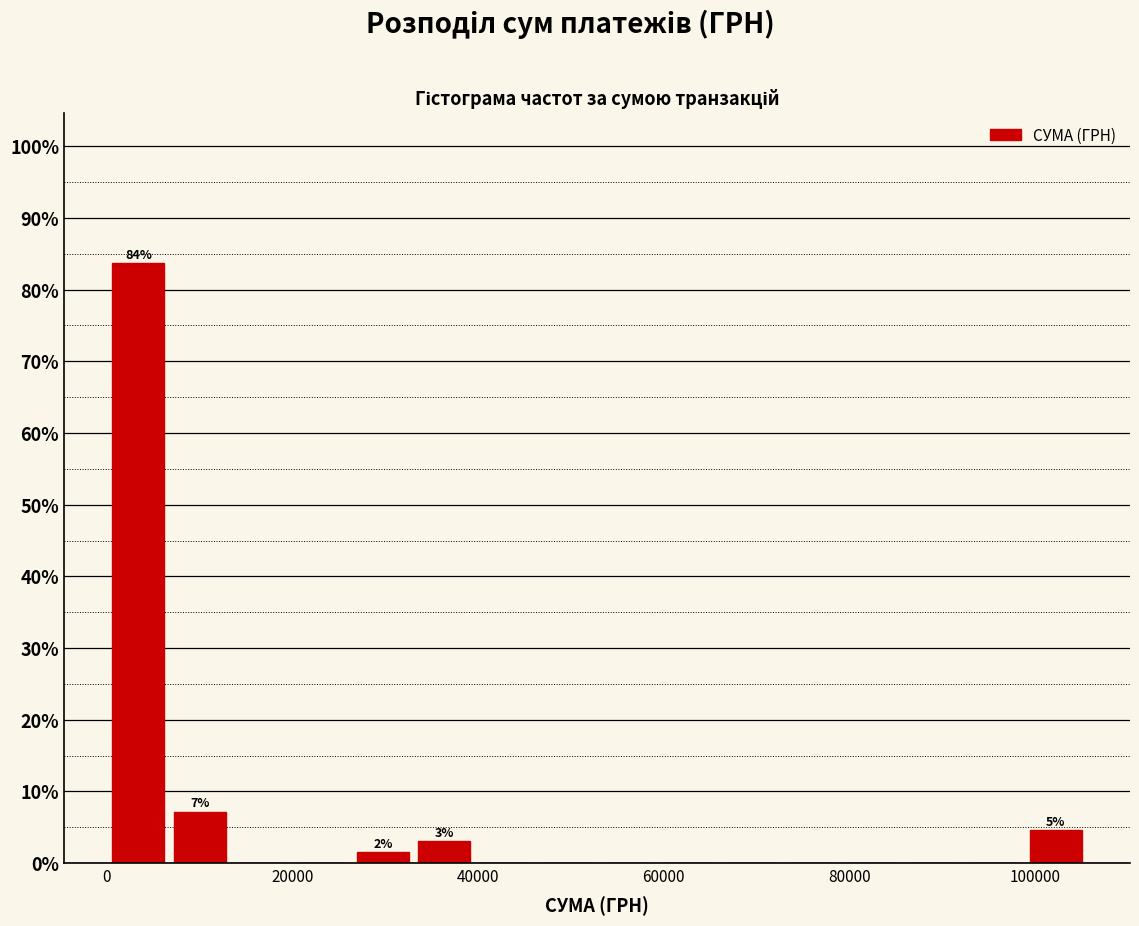

Read against the x-axis, roughly where is the centre of the tallest bar?

4000